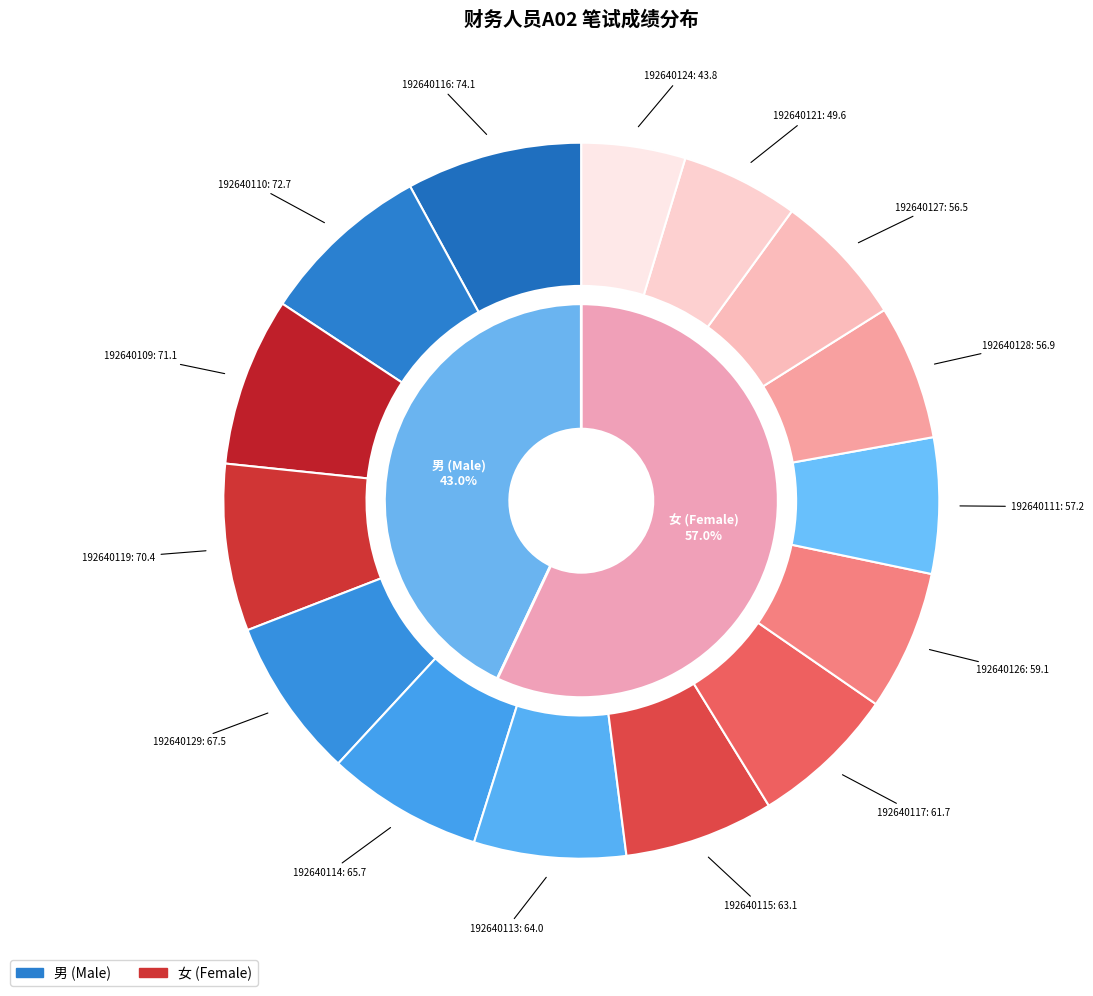

What percentage is the 192640109 slice, to the nearest percent?

8%